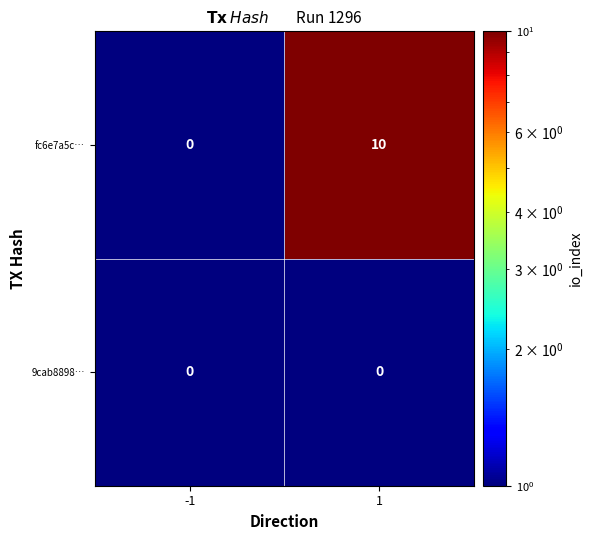

What is the total value across all series at 1?

10